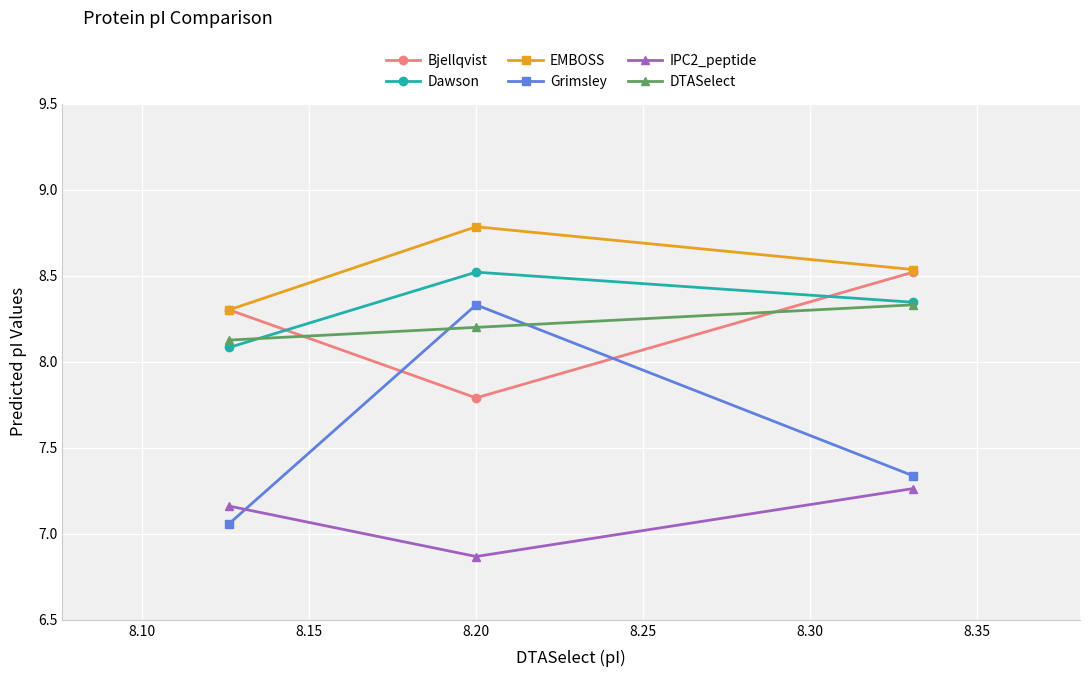

How many Dawson values are between 8 and 9?

3